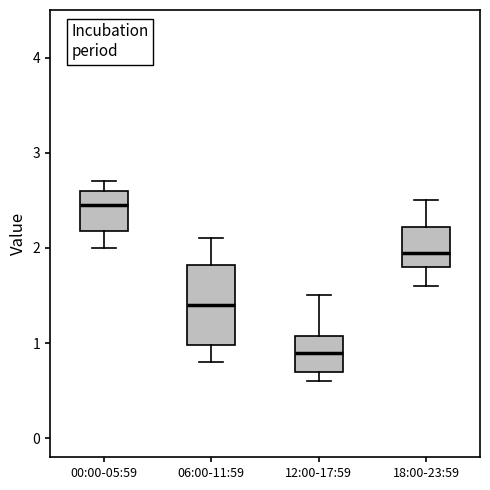

Where does the lower whisker of the box for 00:00-05:59 end on the y-axis? The values are not printed on the chart, so give them approximately, as read against the axis.

2.0